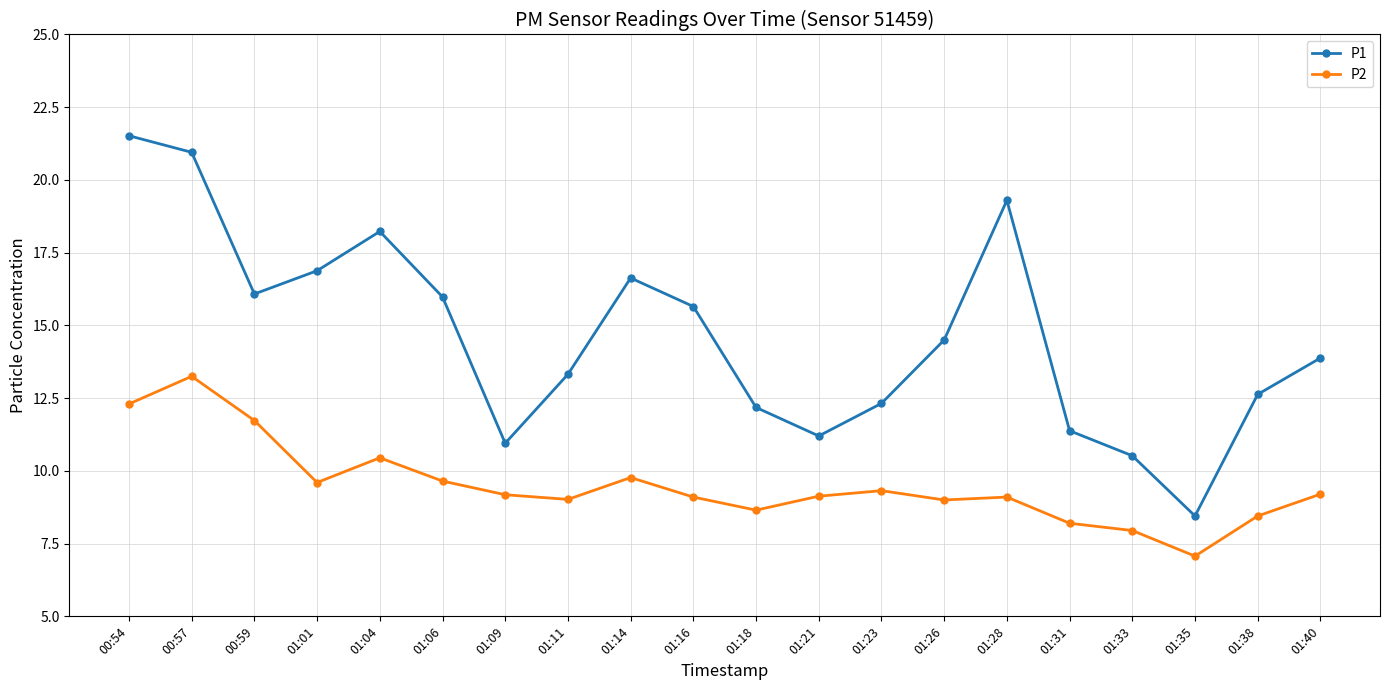

What is the highest value of the P1 series?

21.5